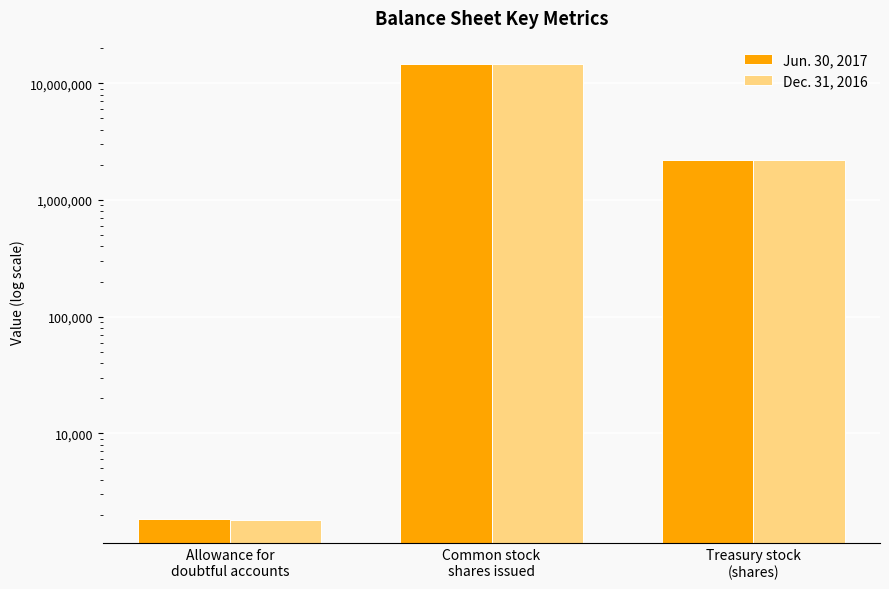

What is the sum of all Dec. 31, 2016 values?

16949228